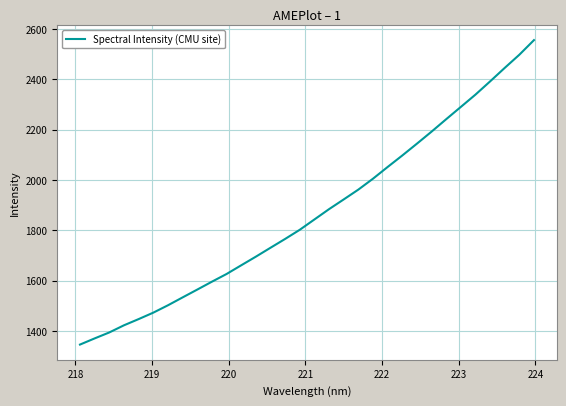

What is the smallest value displayed?

1345.6